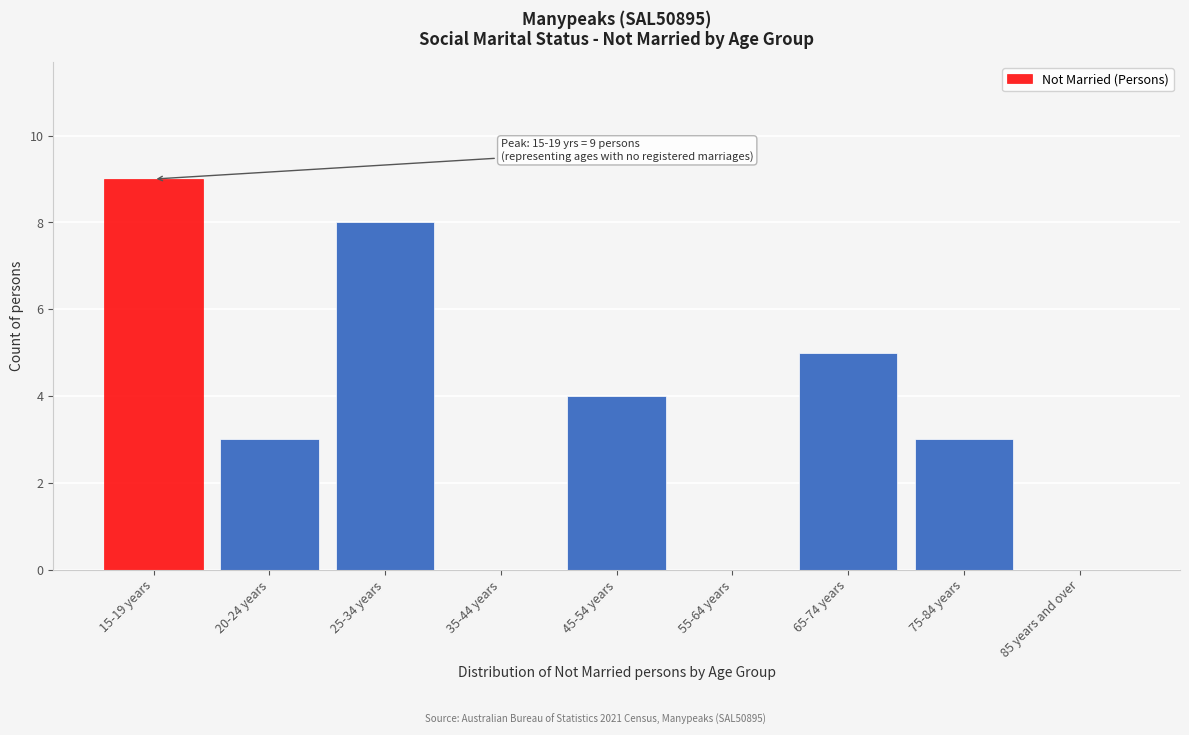

Reading left to right, list all the values displayed in this chart.

15-19 years=9	20-24 years=3	25-34 years=8	35-44 years=0	45-54 years=4	55-64 years=0	65-74 years=5	75-84 years=3	85 years and over=0